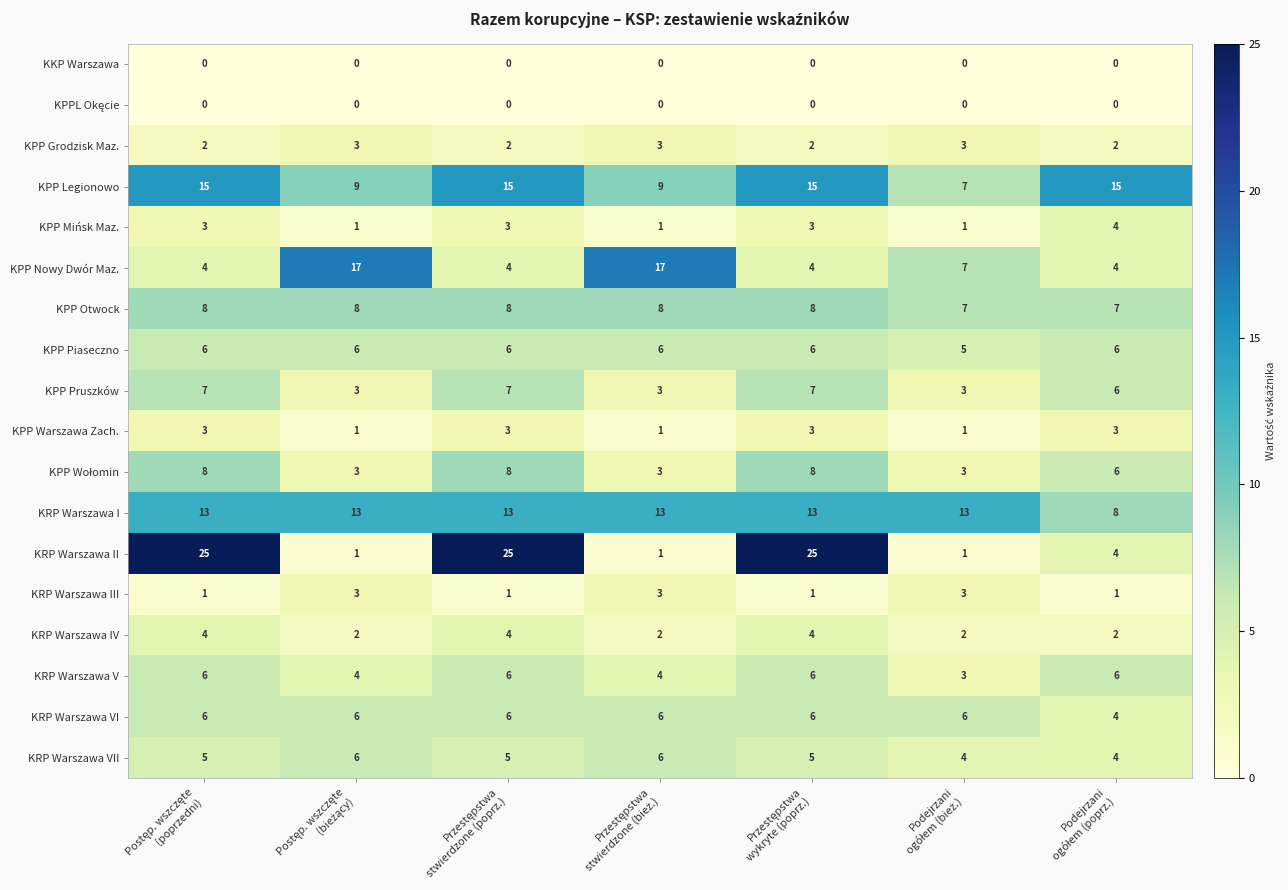

Which series has the largest total across all categories?

KRP Warszawa I